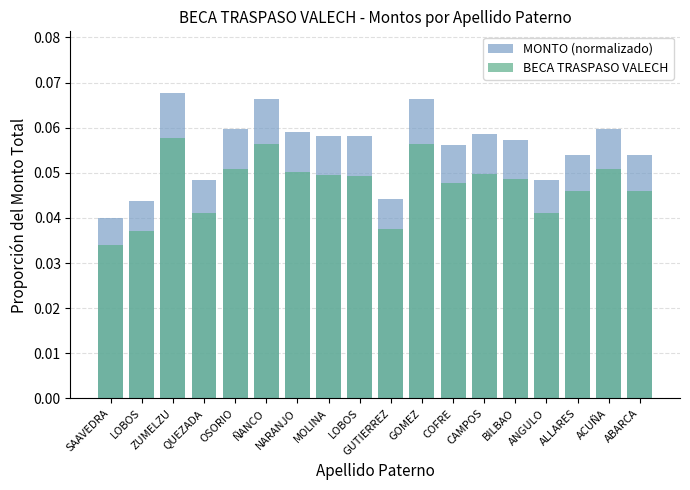

Between LOBOS and COFRE, which series saw the biggest shift?

MONTO (normalizado)